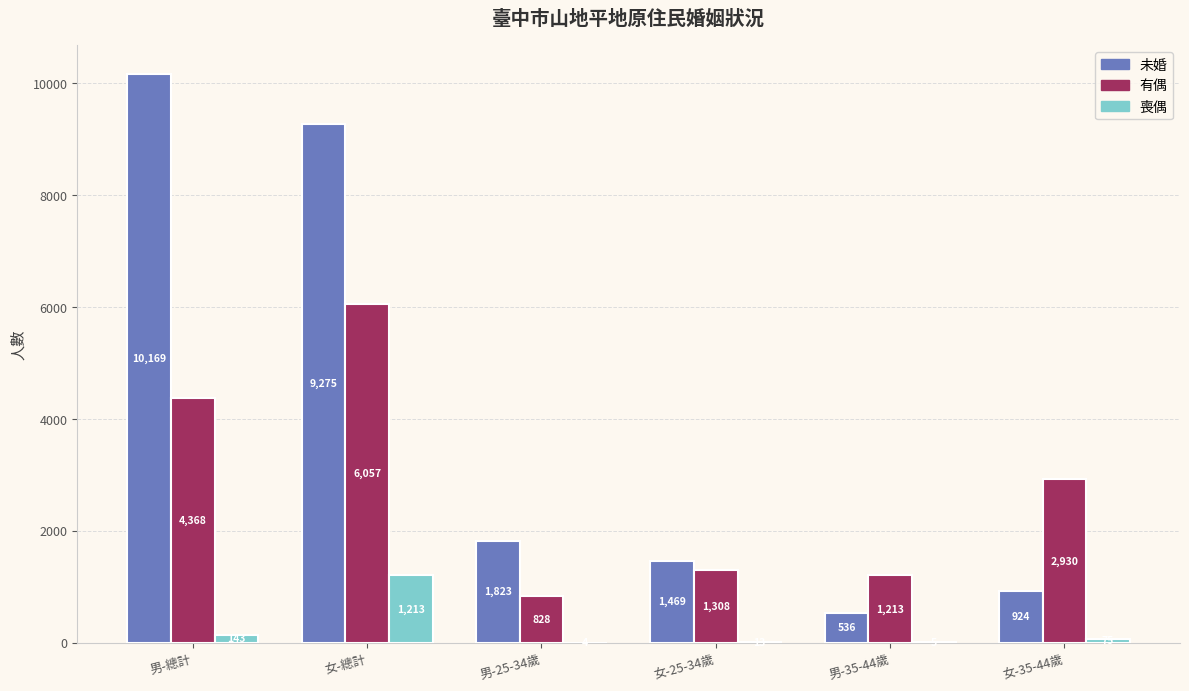

Which series changed the most between 男-總計 and 女-總計?

有偶